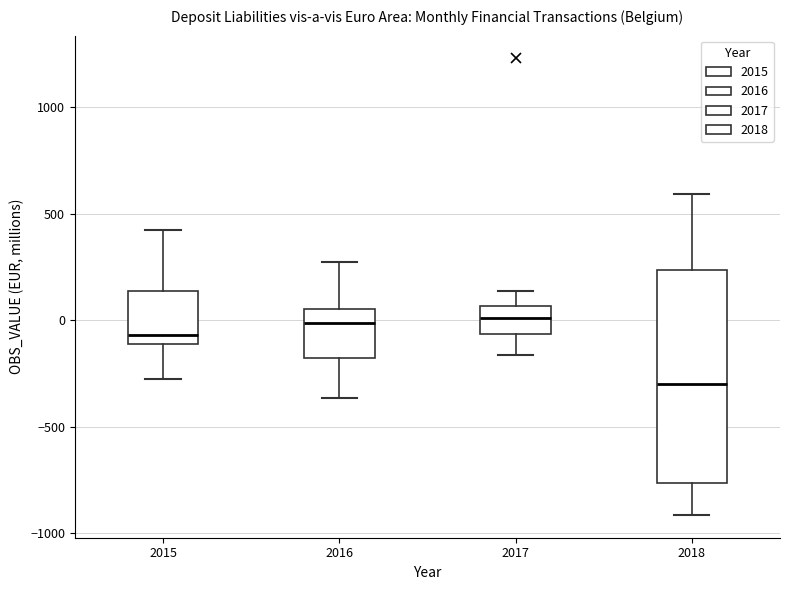

Where is the lower edge of the box at x = 2018 on the y-axis? The values are not printed on the chart, so give them approximately, as read against the axis.

-750